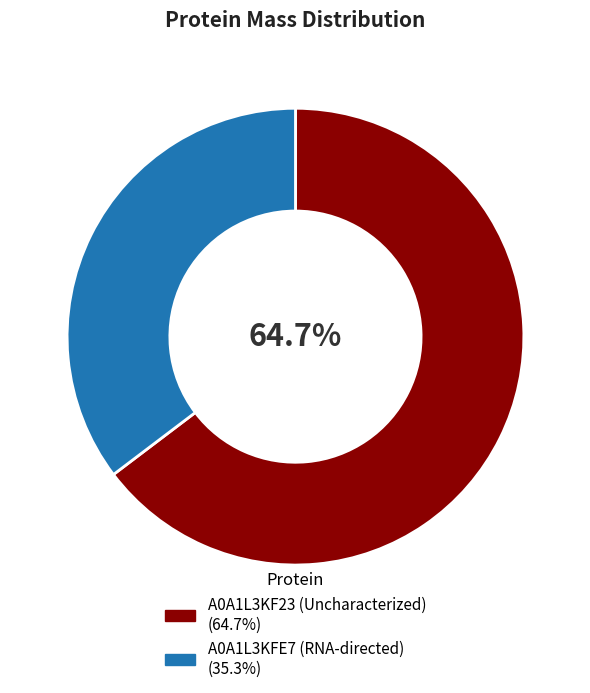

To the nearest percent, what is the combined percentage of A0A1L3KF23 (Uncharacterized) and A0A1L3KFE7 (RNA-directed)?

100%